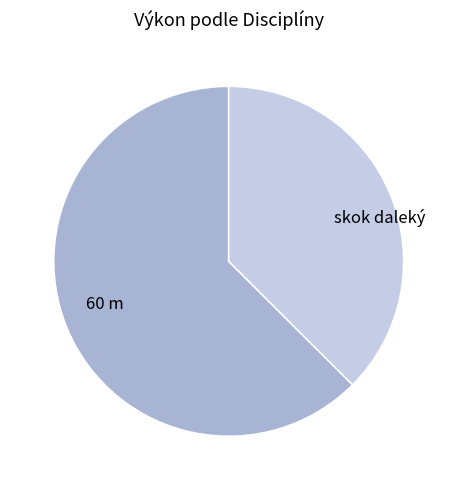

What is the largest slice in the pie chart?

60 m